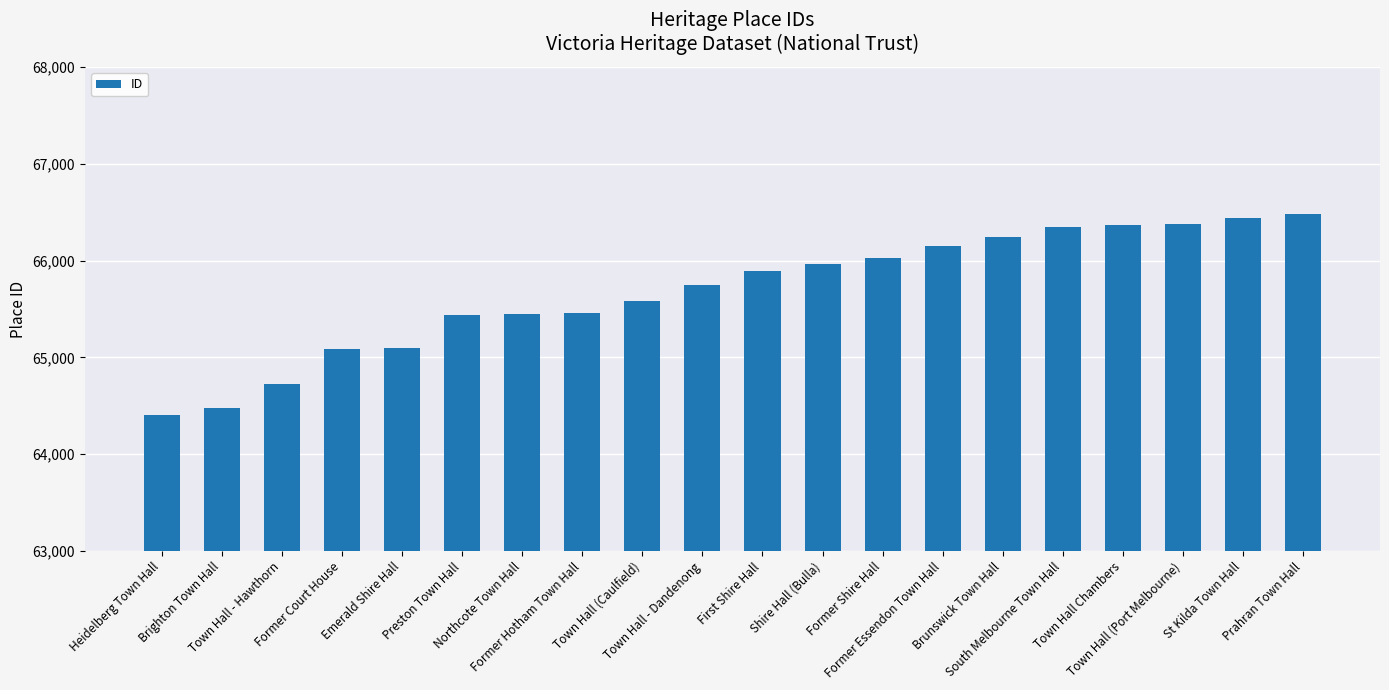

What is the difference between the maximum and second lowest values?

2000